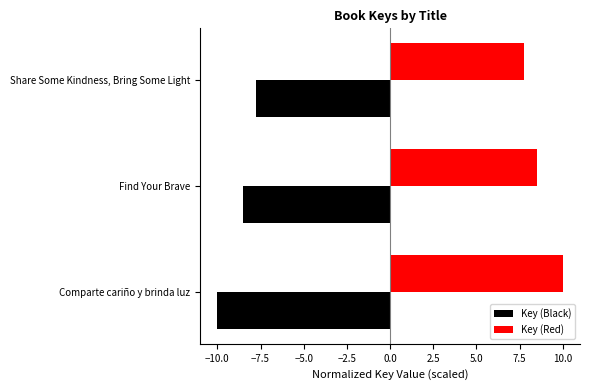

True or false: Key (Red) has a value of 7.8 at Share Some Kindness, Bring Some Light.

True